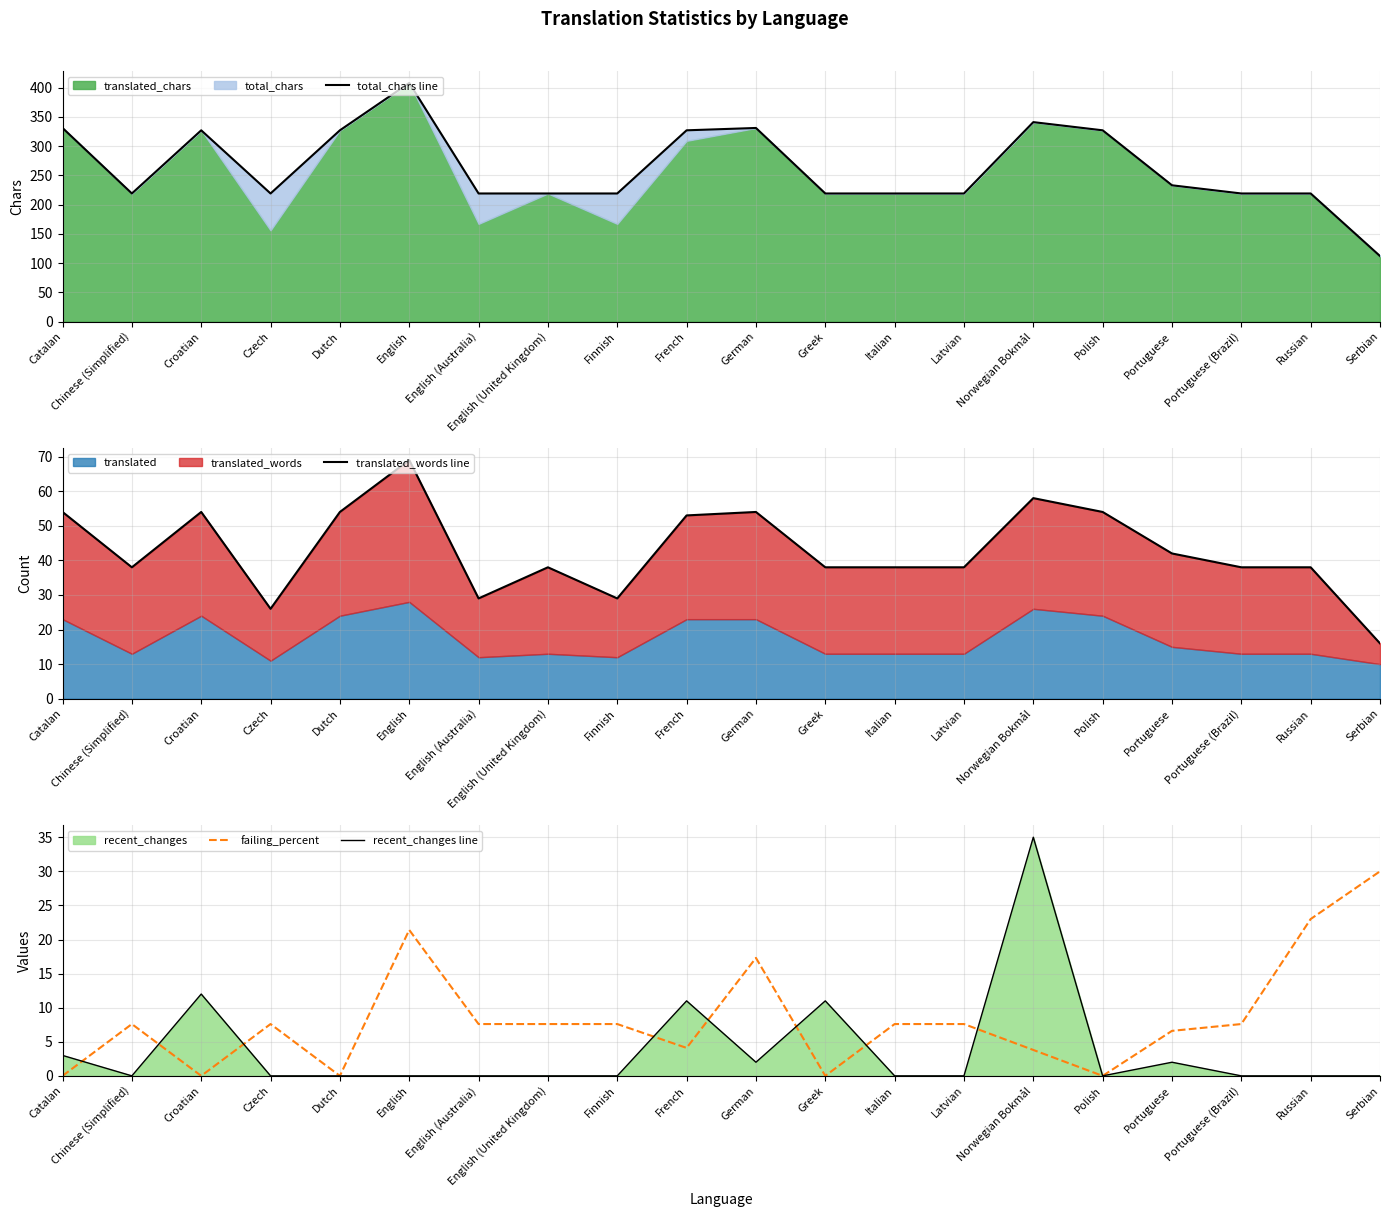

List the labels in order of translated_words line value, smallest first.

Serbian, Czech, English (Australia), Finnish, Chinese (Simplified), English (United Kingdom), Greek, Italian, Latvian, Portuguese (Brazil), Russian, Portuguese, French, Catalan, Croatian, Dutch, German, Polish, Norwegian Bokmål, English